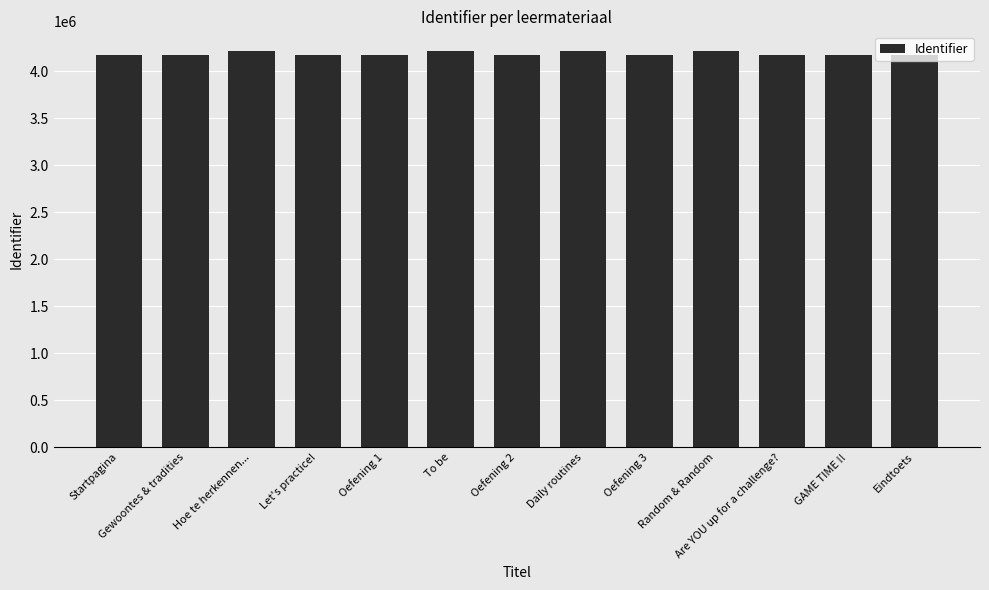

How many data points does each series have?

13